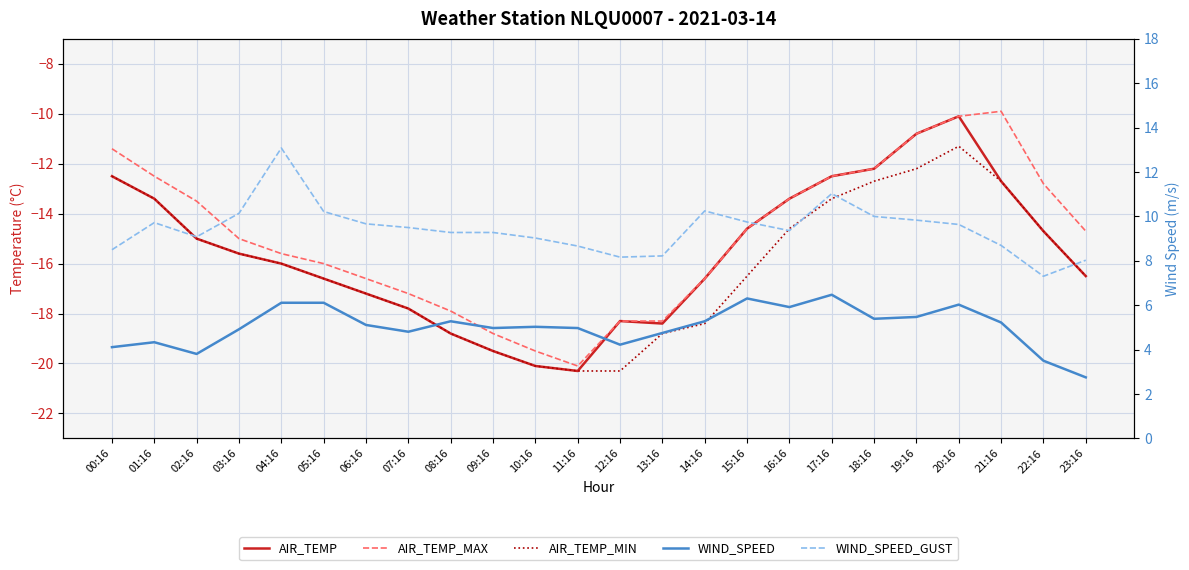

The AIR_TEMP_MAX series shows -18.0 at 01:16. True or false?

False